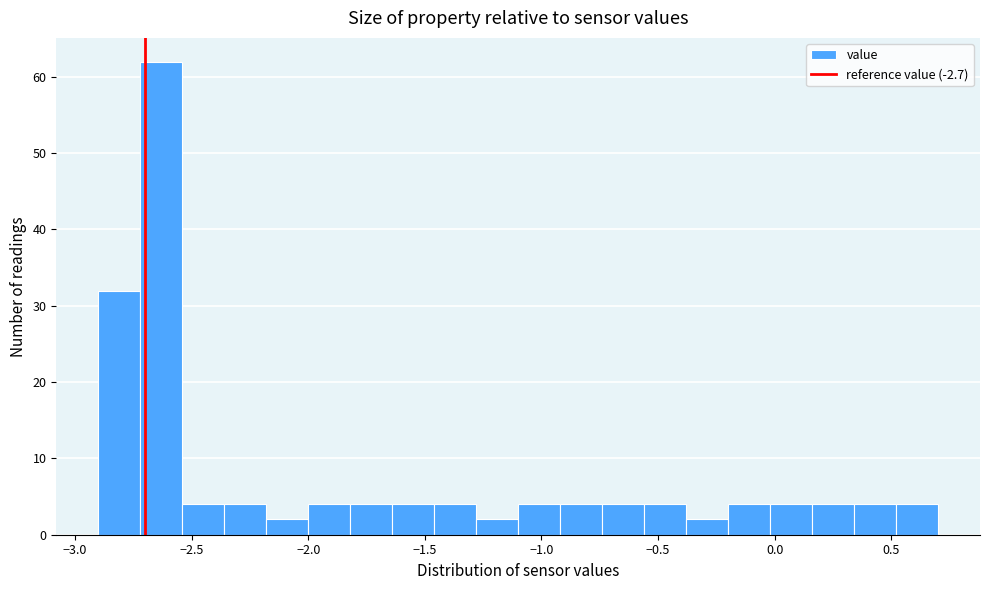

Around what value on the x-axis is the tallest bar? Give the approximate position of its centre, as read against the axis.

-2.65